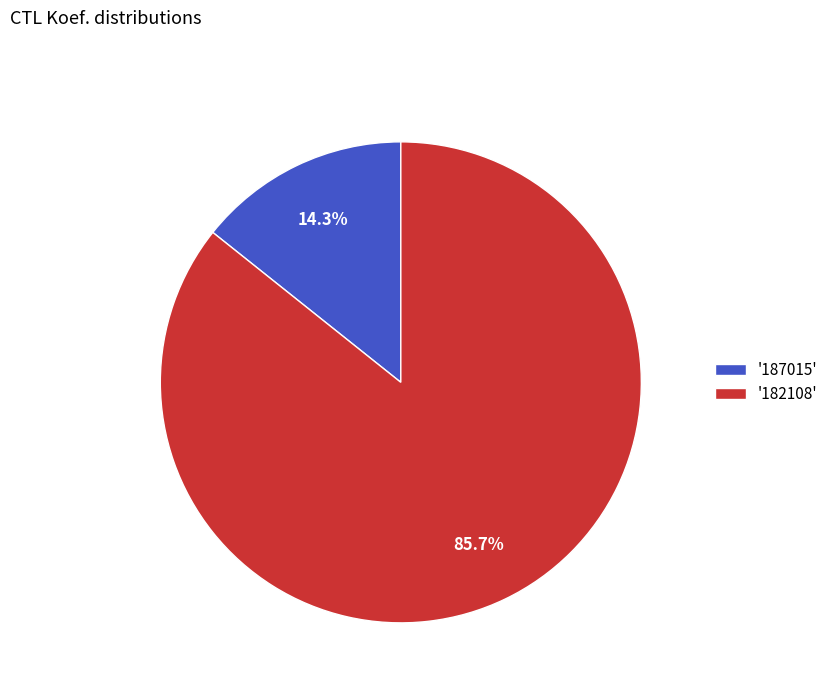

Which slice is the smallest?

'187015'